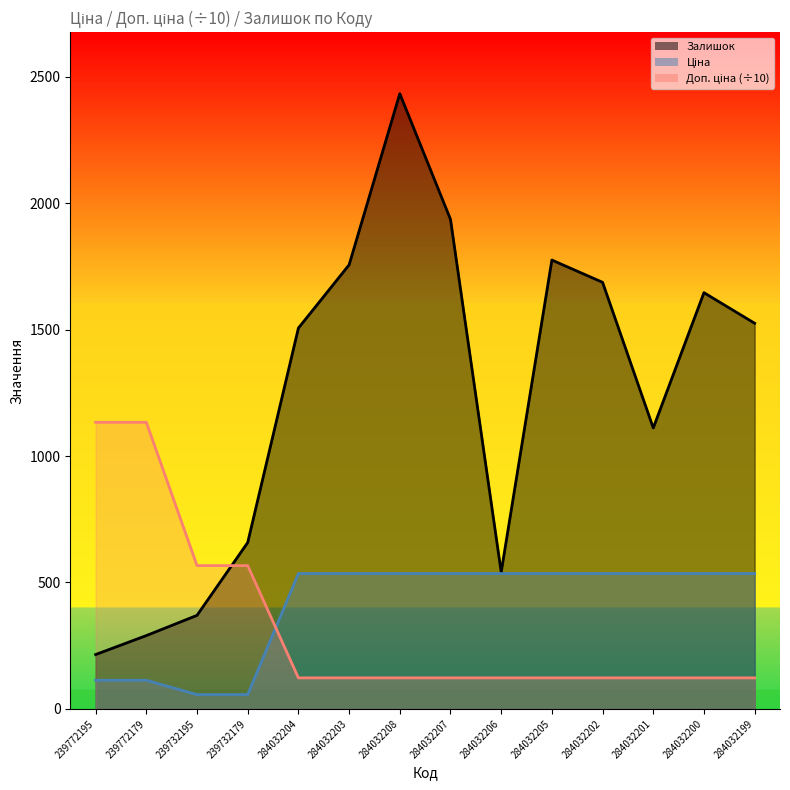

What position from the left is 284032202?

11